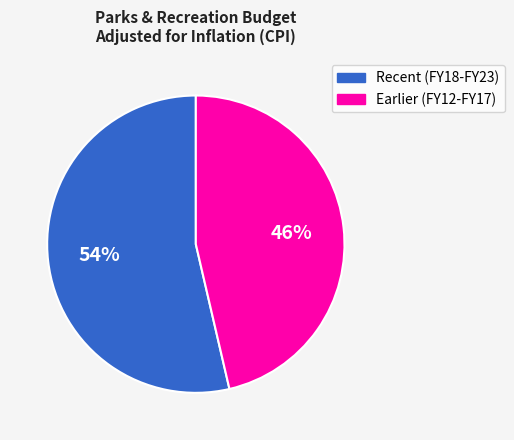

Which category has the smallest portion of the pie?

FY12